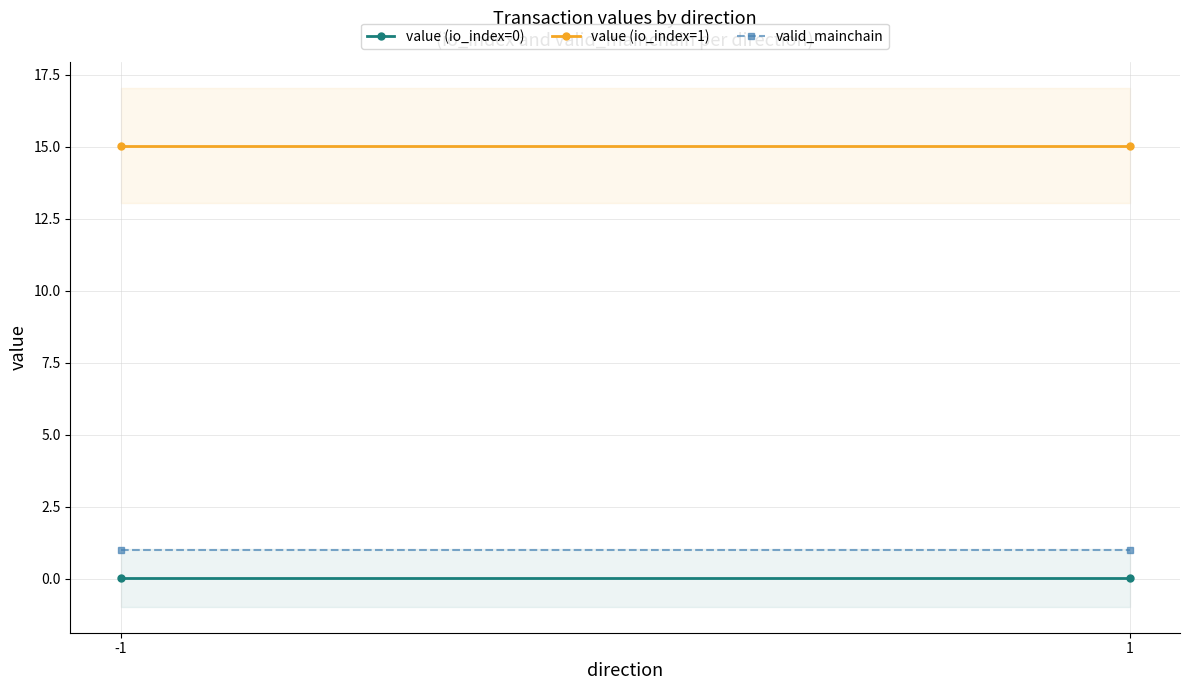

Reading left to right, list all the values displayed in this chart.

value (io_index=0): 0.0	0.0
value (io_index=1): 15.0	15.0
valid_mainchain: 1.0	1.0